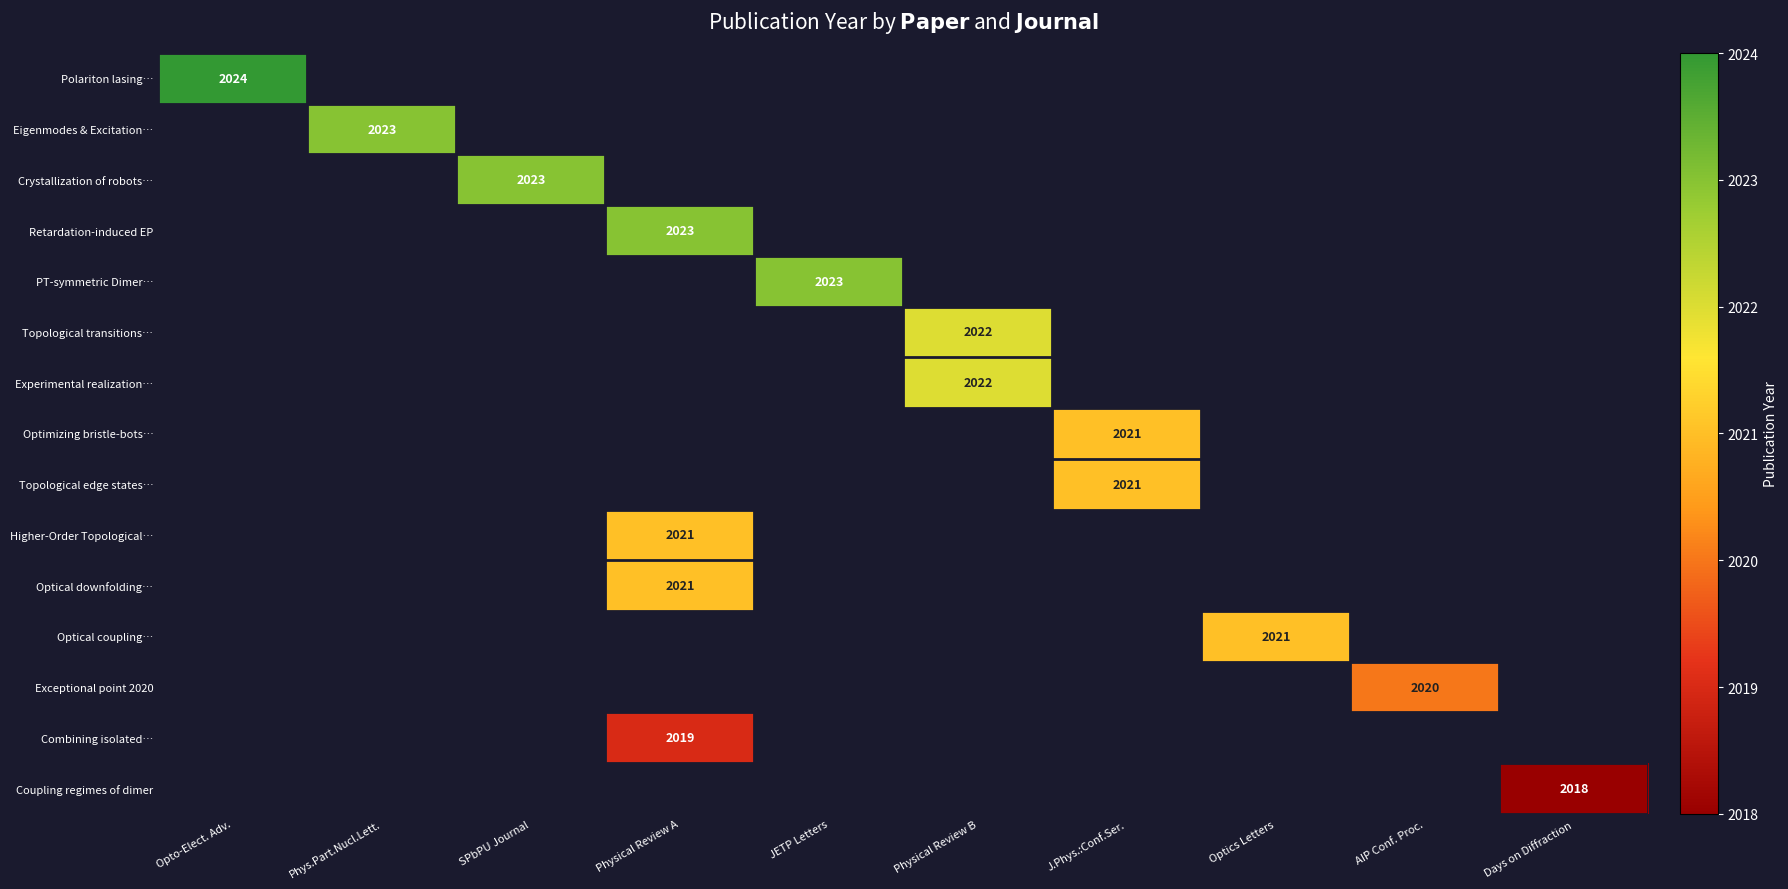

True or false: Optimizing bristle-bots… has a value of 2021 at J.Phys.:Conf.Ser..

True